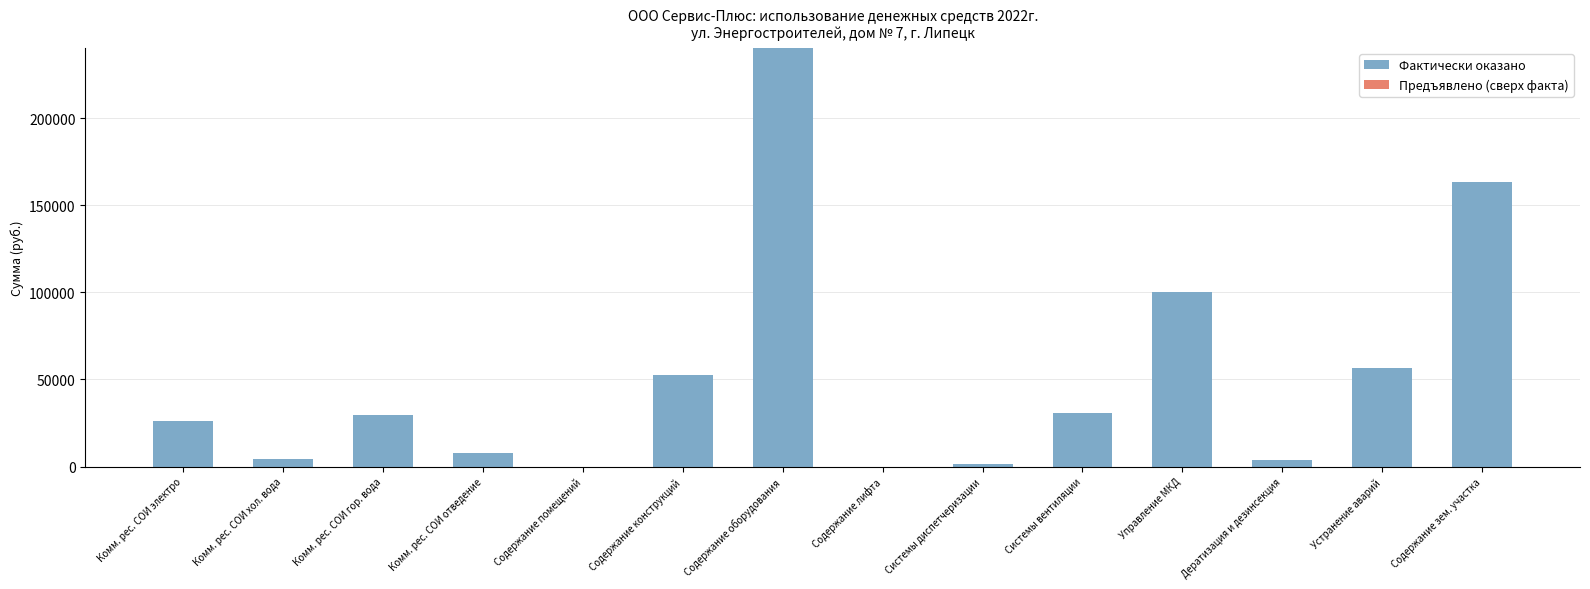

What is the change in value from Комм. рес. СОИ гор. вода to Содержание зем. участка?

+133409.8